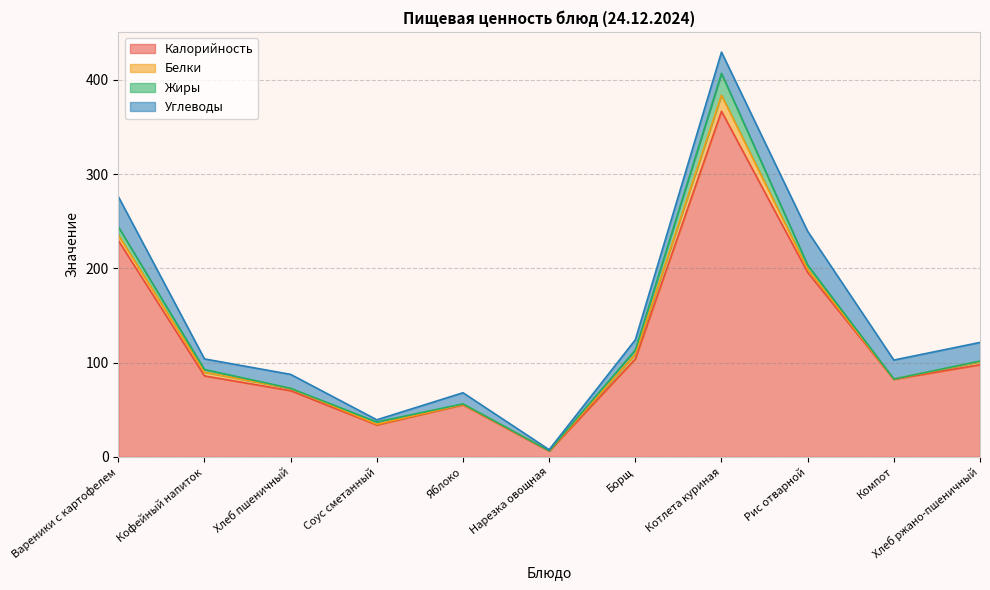

What is the value of the Жиры point at the 1st from the left?

8.7